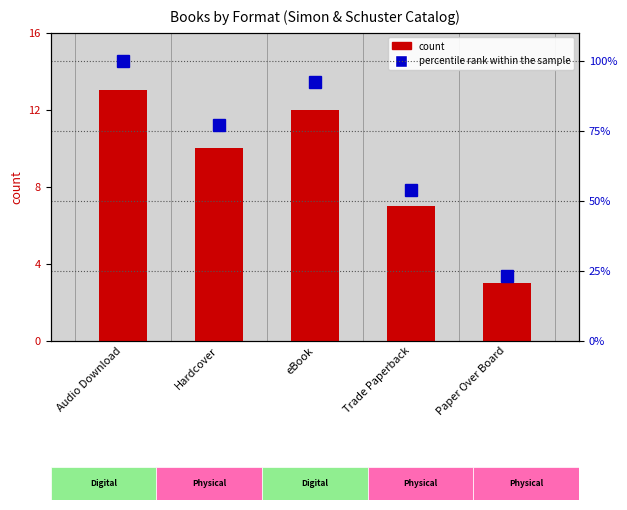

What position from the right is Hardcover?

4